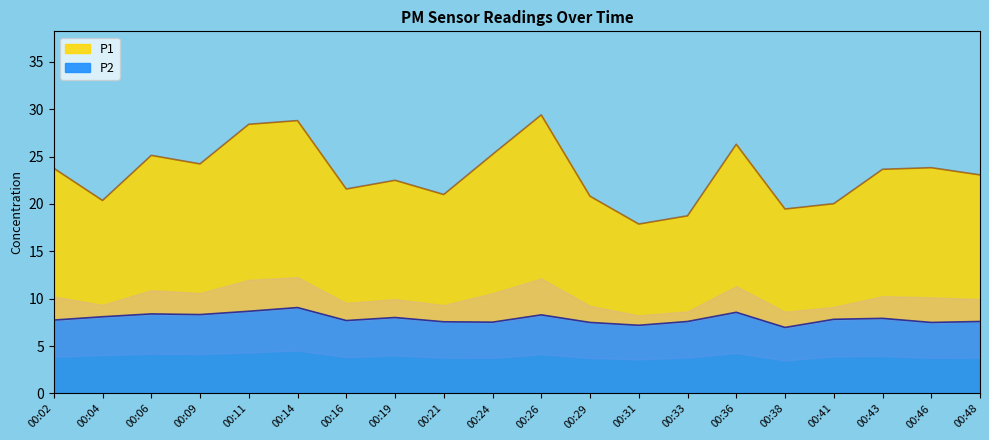

Where is P1 nearest to the value 23?

00:48